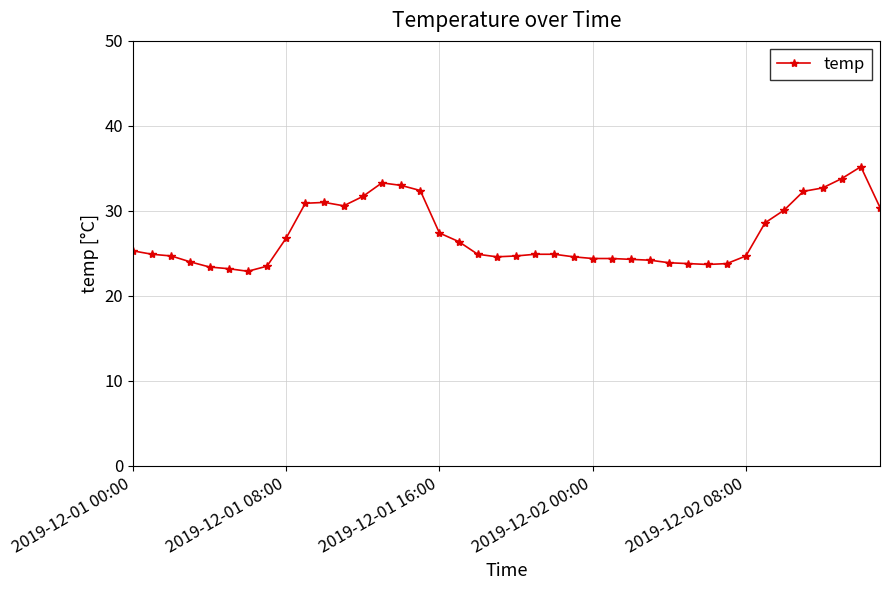

What is the value of the 4th point from the left?

24.0